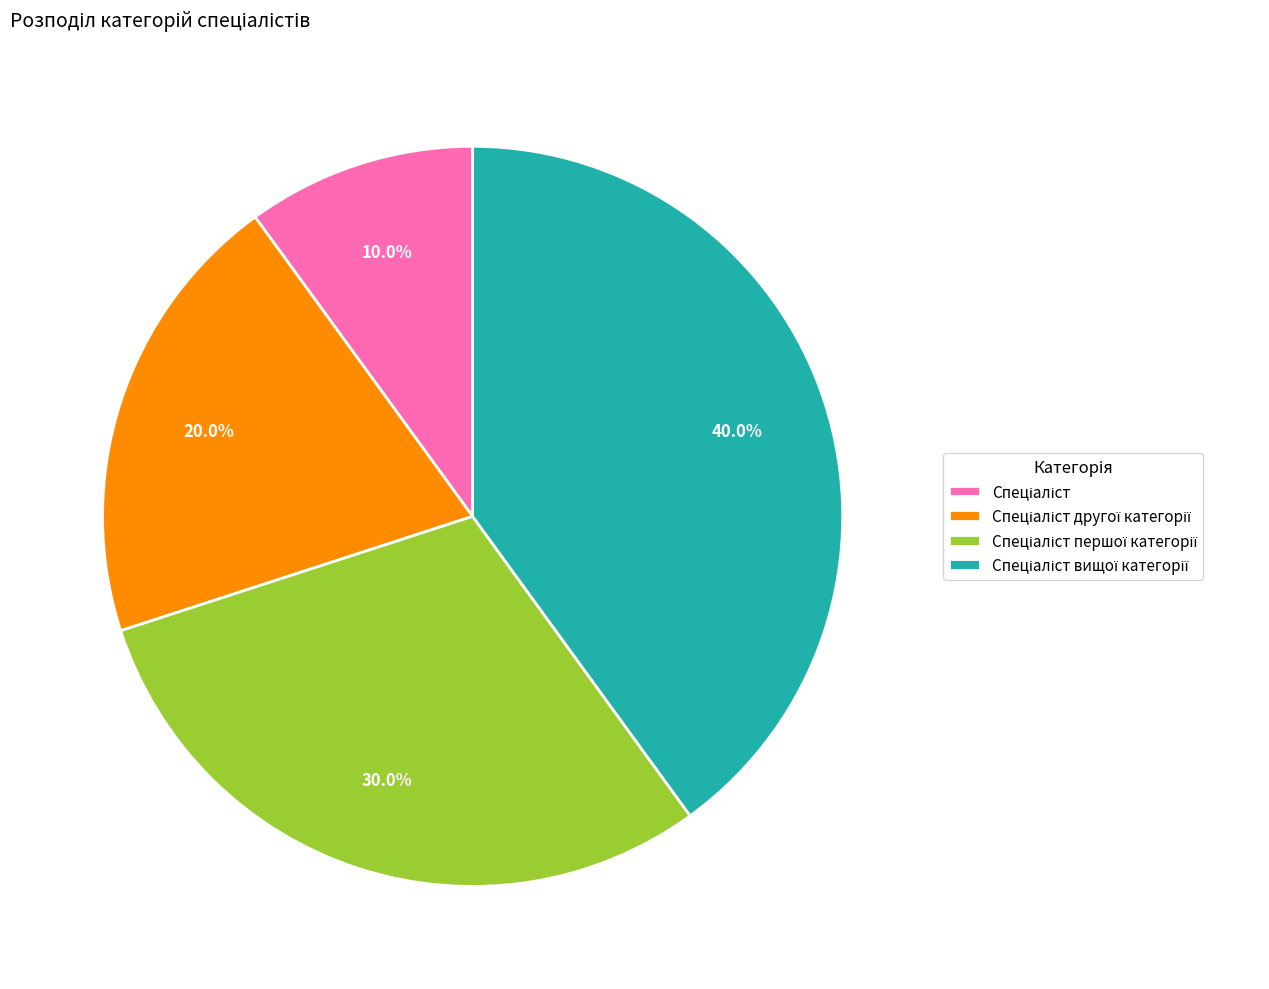

Is there a majority slice in this chart?

No